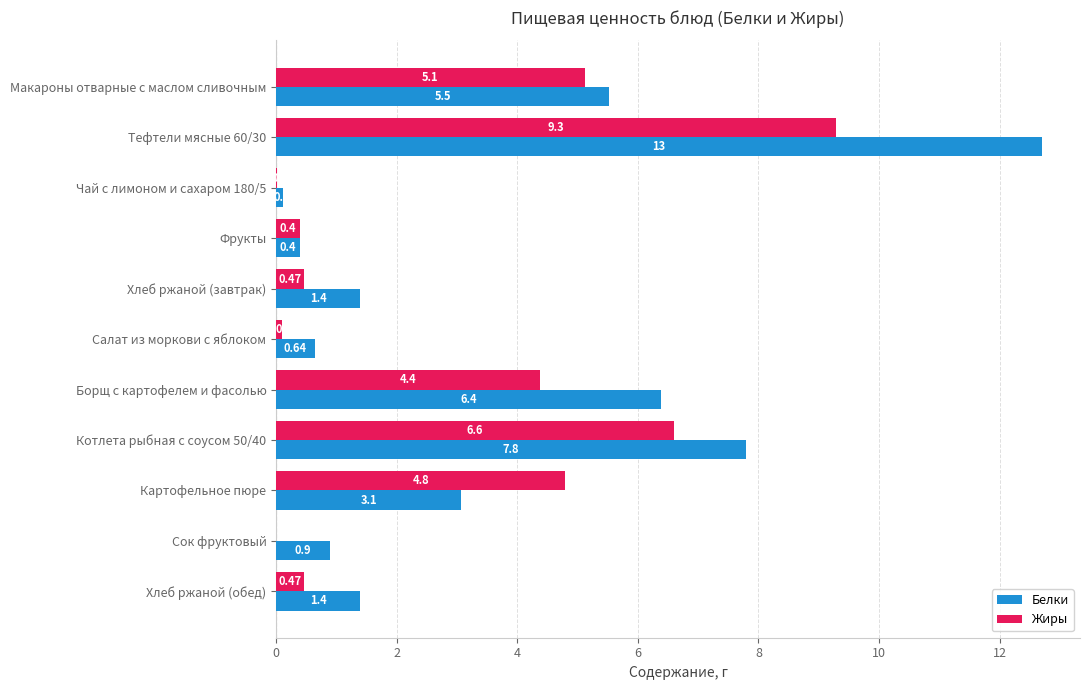

What is the sum of all Белки values?

40.3